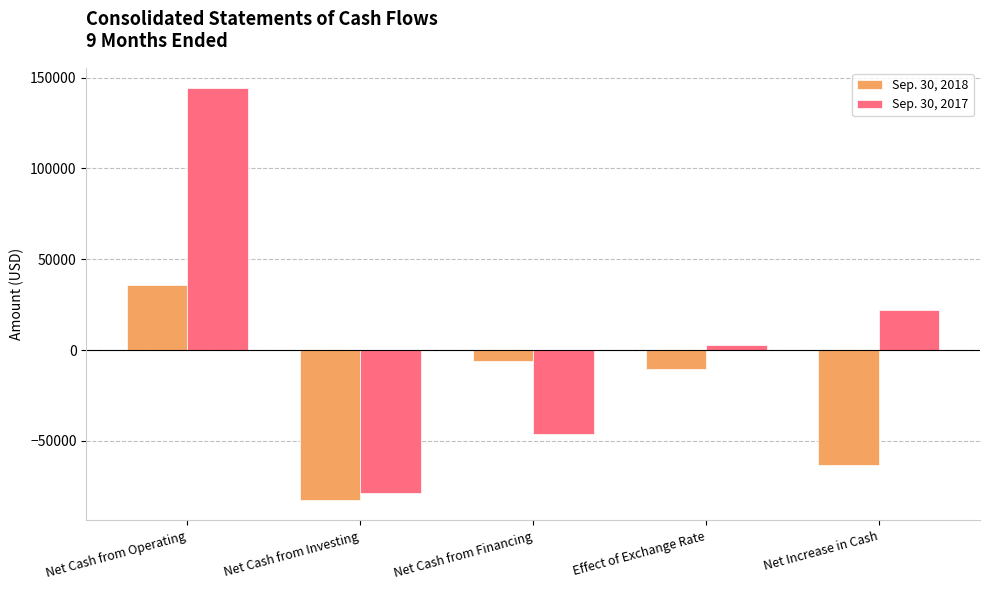

Between Net Cash from Investing and Net Increase in Cash, which series saw the biggest shift?

Sep. 30, 2017